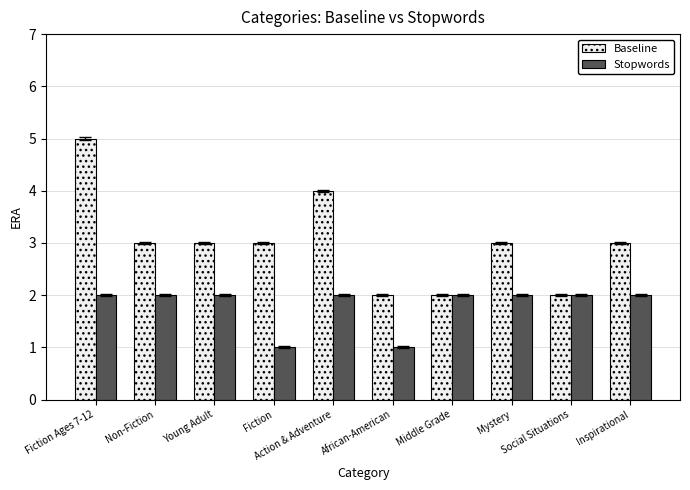

What is the value of the Baseline bar at the 6th from the left?

2